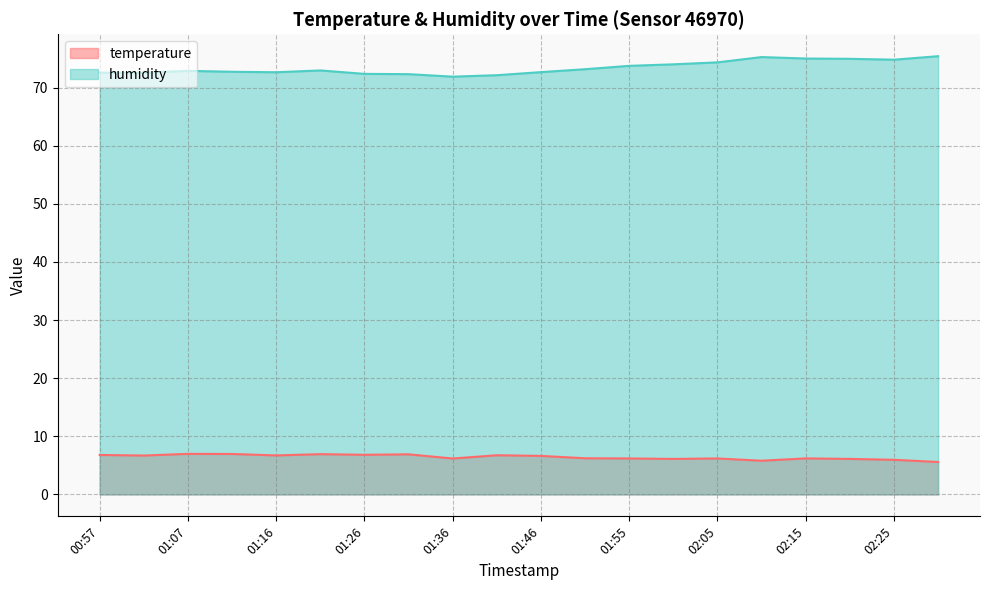

What is the highest value of the temperature series?

7.0